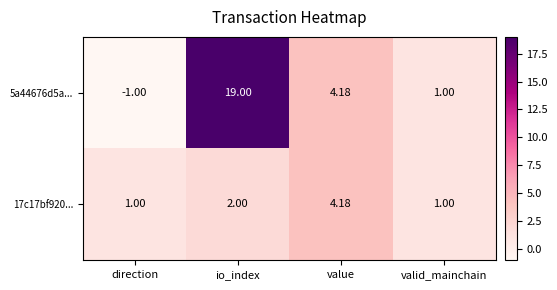

At how many categories does at least one series exceed 2?

2